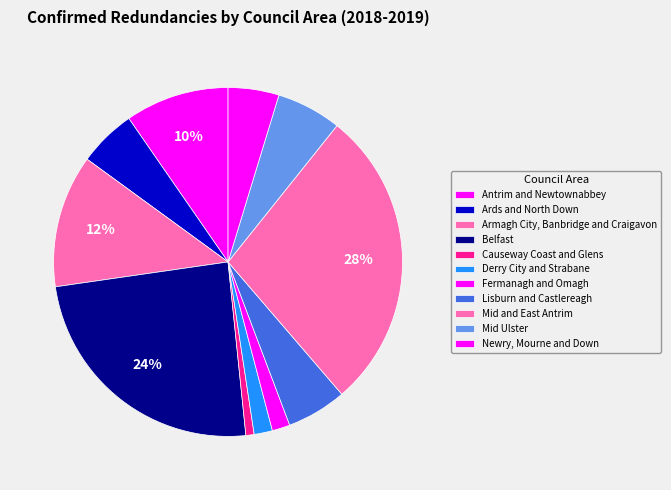

Count the number of slices in the pie.

11